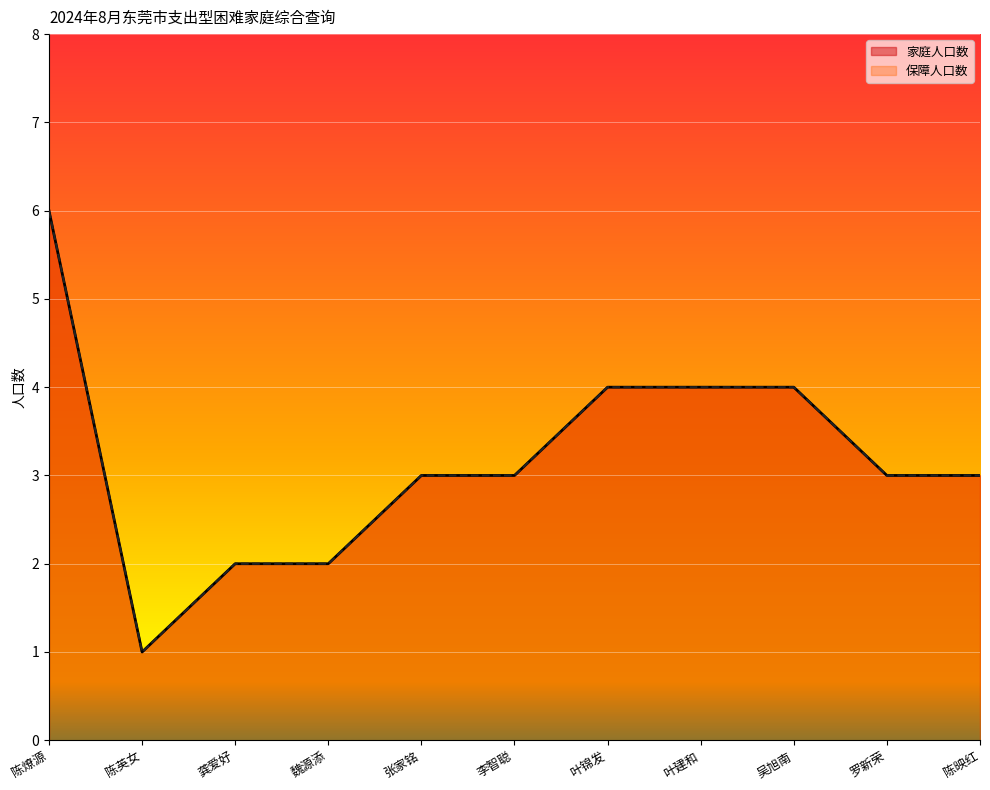

What is the label of the 10th point from the right?

陈英女